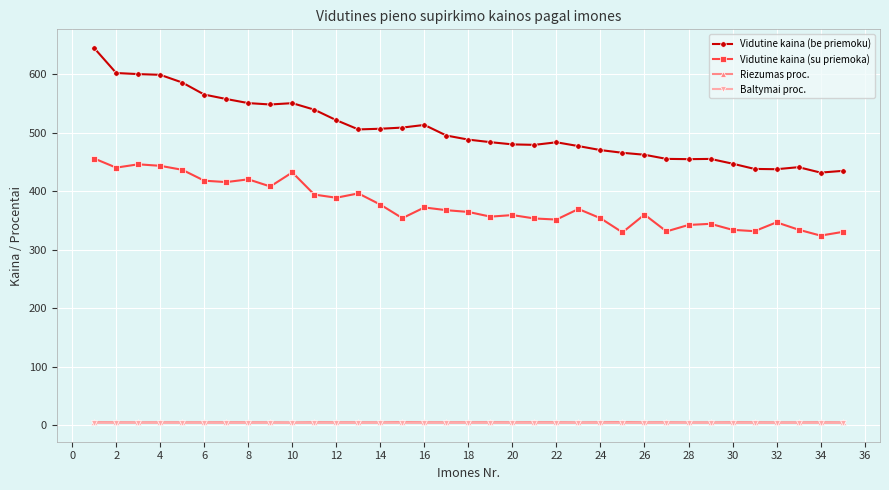

True or false: Vidutine kaina (be priemoku) and Vidutine kaina (su priemoka) cross at least once.

False